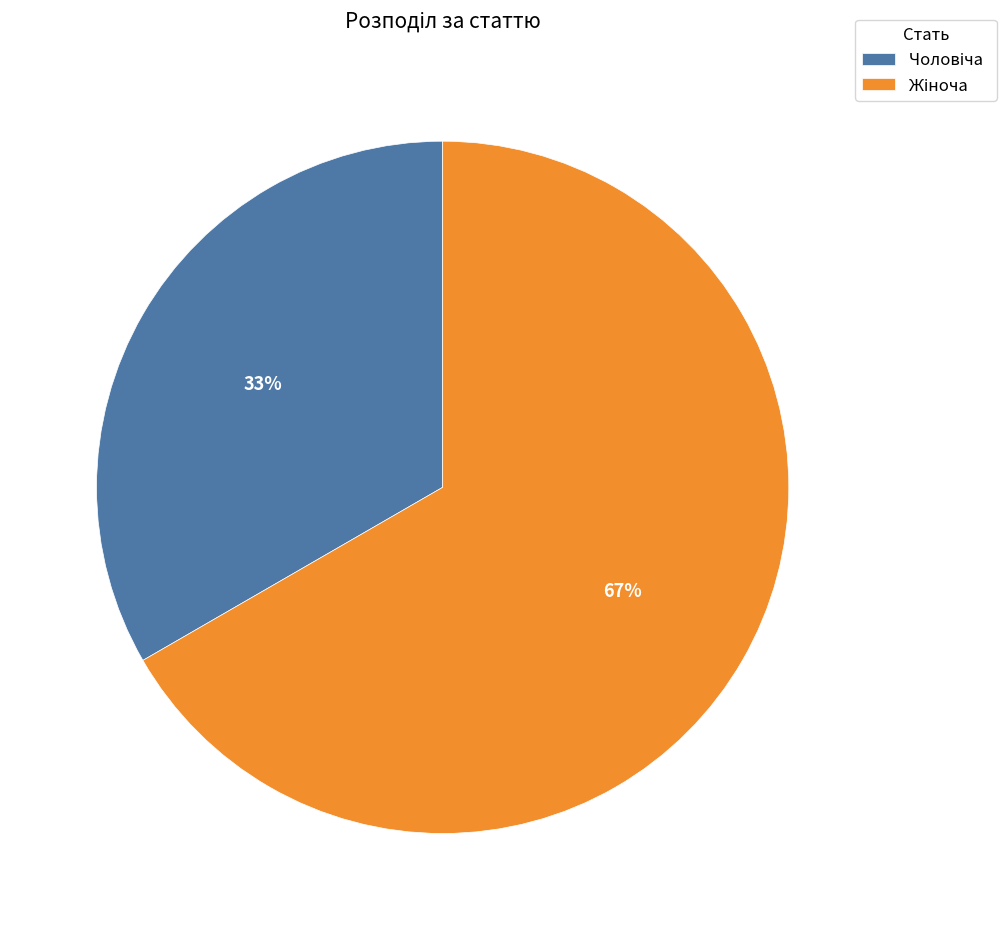

Is there any slice that represents more than half of the pie?

Yes